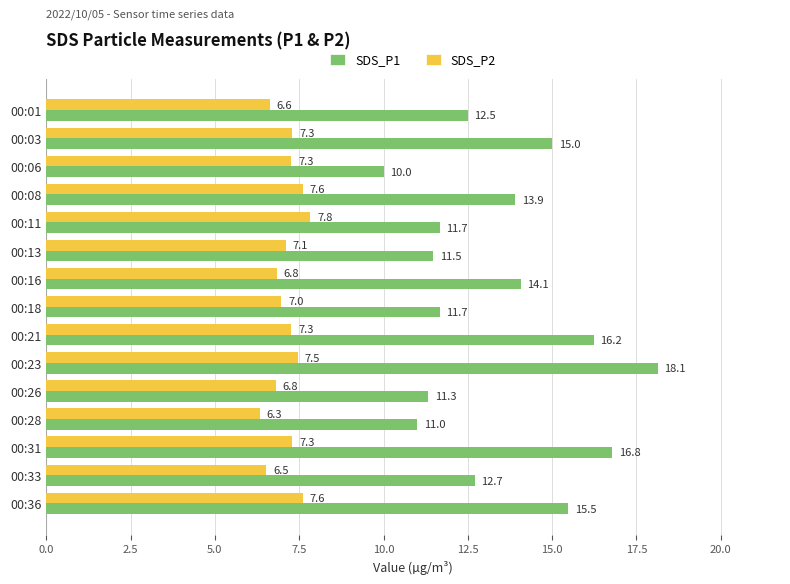

What is the difference between the second highest and minimum values in the SDS_P2 series?

1.3